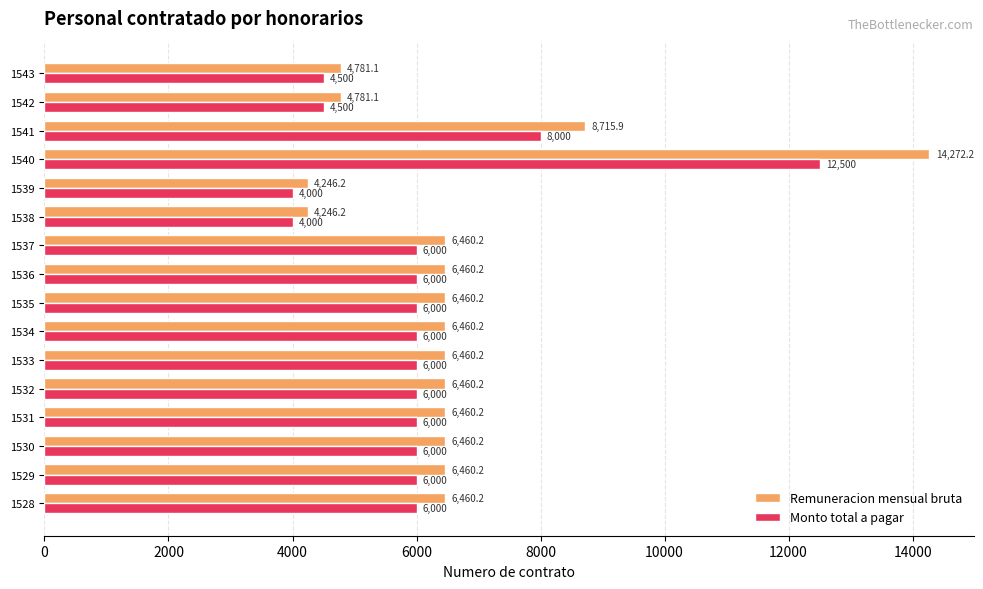

The Remuneracion mensual bruta series shows 9970.3 at 1529. True or false?

False